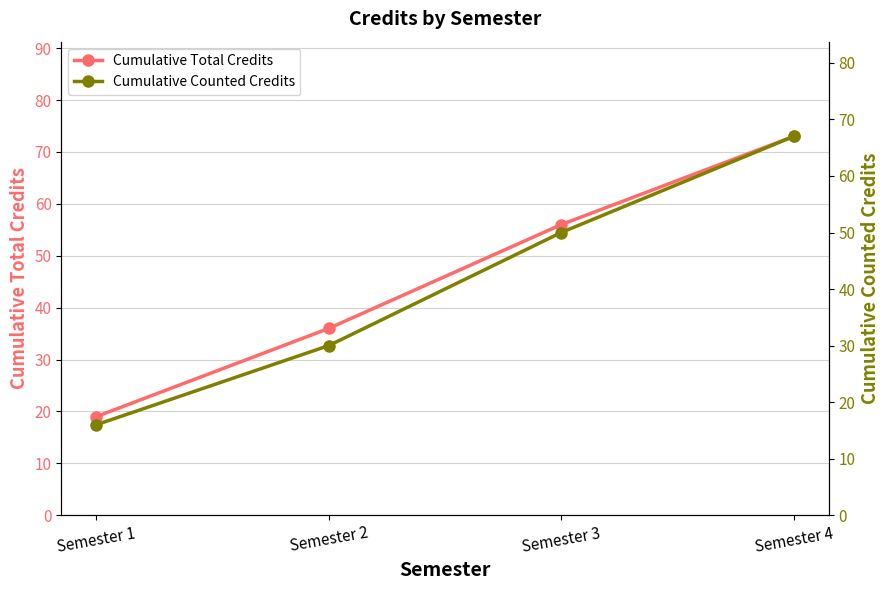

How many lines are shown in the chart?

2